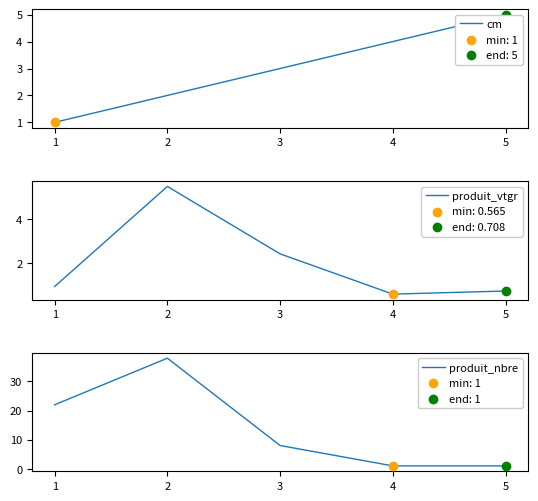

Which series has the largest total across all categories?

produit_nbre